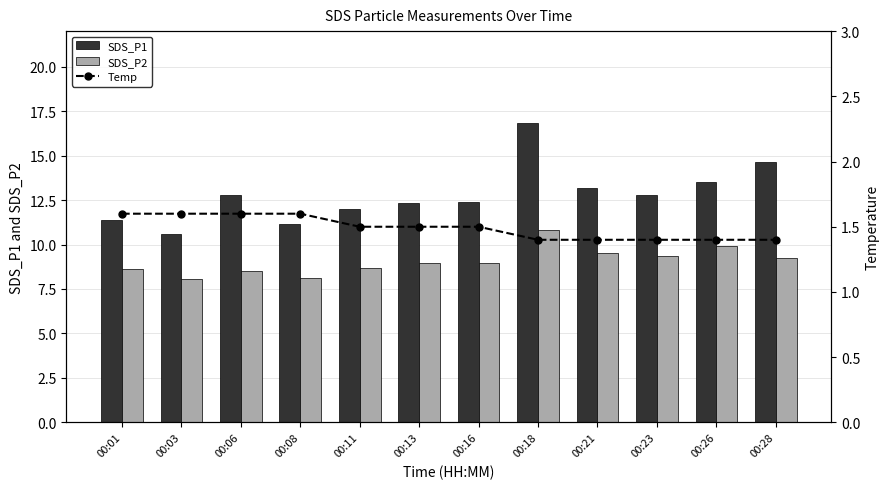

What is the approximate value of SDS_P1 at 00:26?

13.5